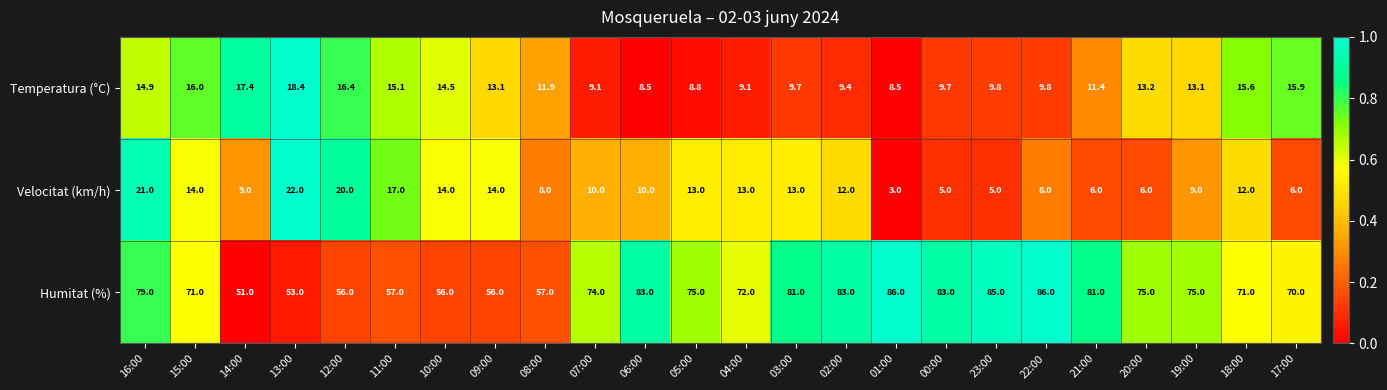

Which series changed the most between 14:00 and 13:00?

Velocitat (km/h)